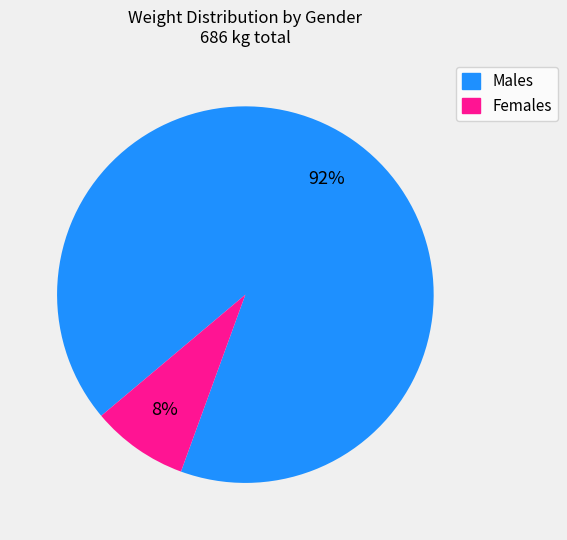

To the nearest percent, what is the average slice percentage?

50%